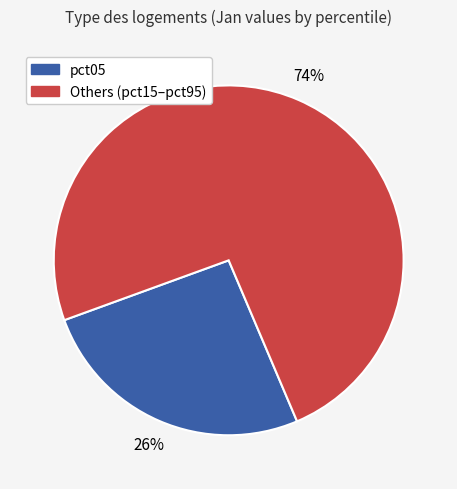

To the nearest percent, what is the average slice percentage?

50%